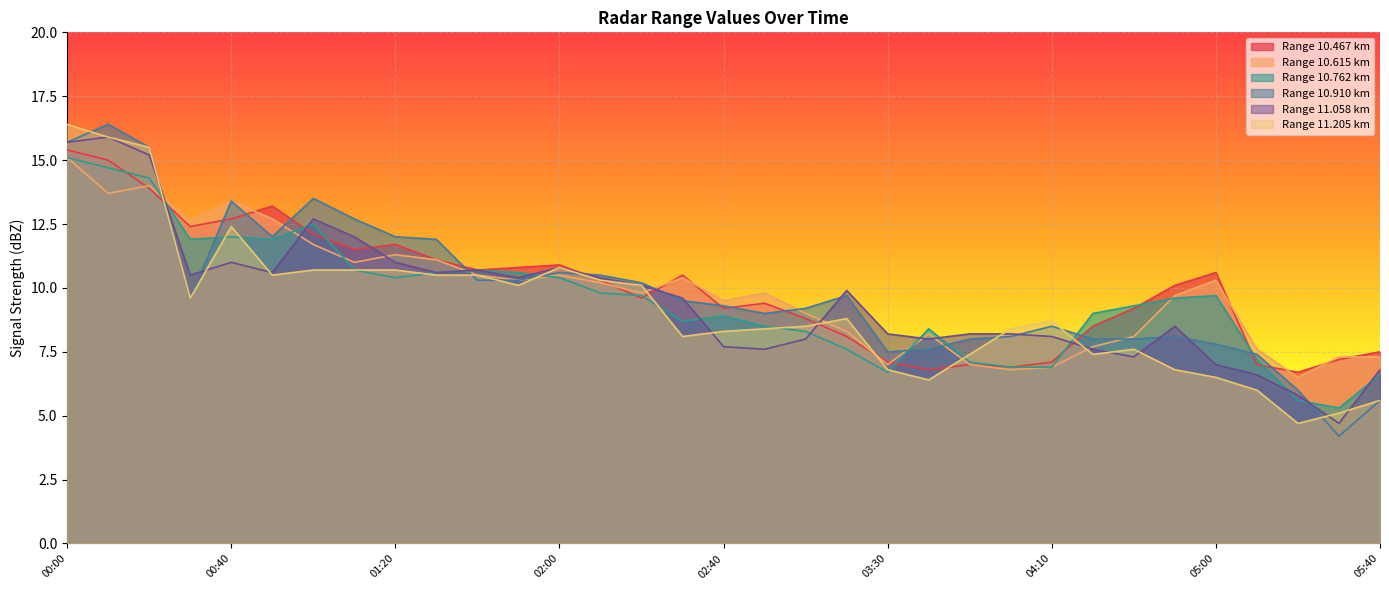

At which label does 10.762 first exceed 9?

00:00